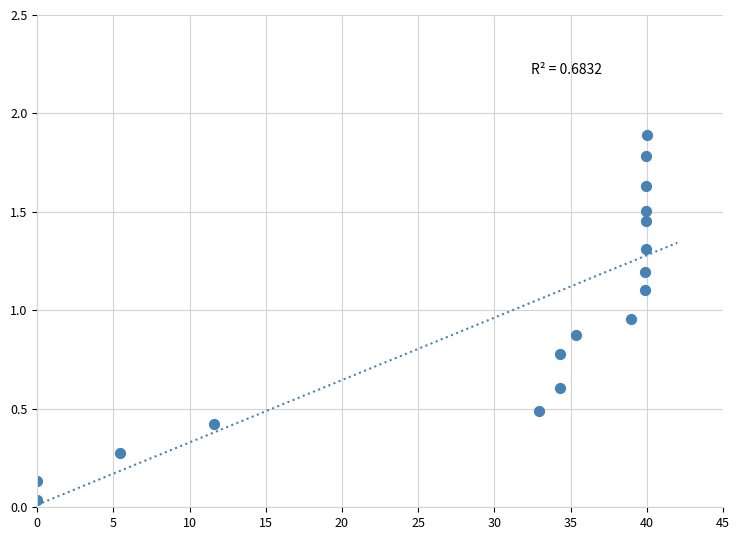

What is the range of Y values (max minus min)?

1.9